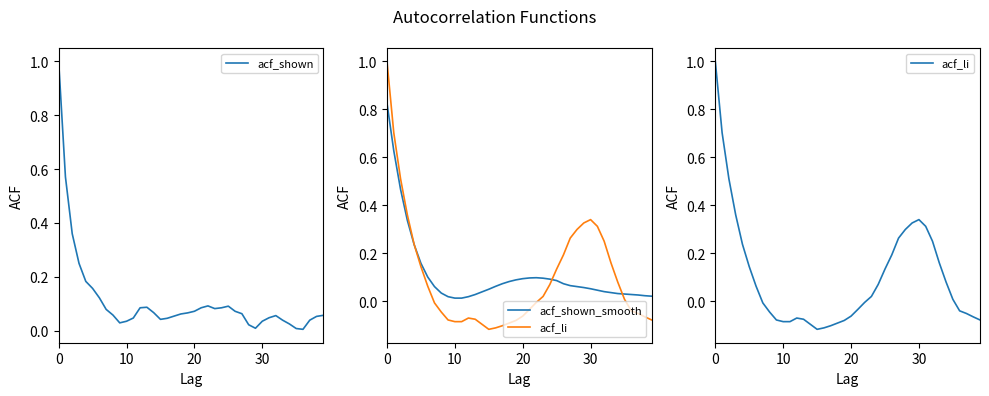

What is the difference between the second highest and second lowest values in the acf_li series?

0.8